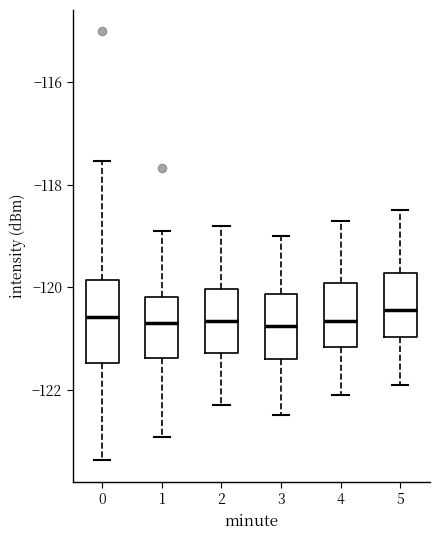

Where does the upper whisker of the box at x = 2 end on the y-axis? The values are not printed on the chart, so give them approximately, as read against the axis.

-118.8